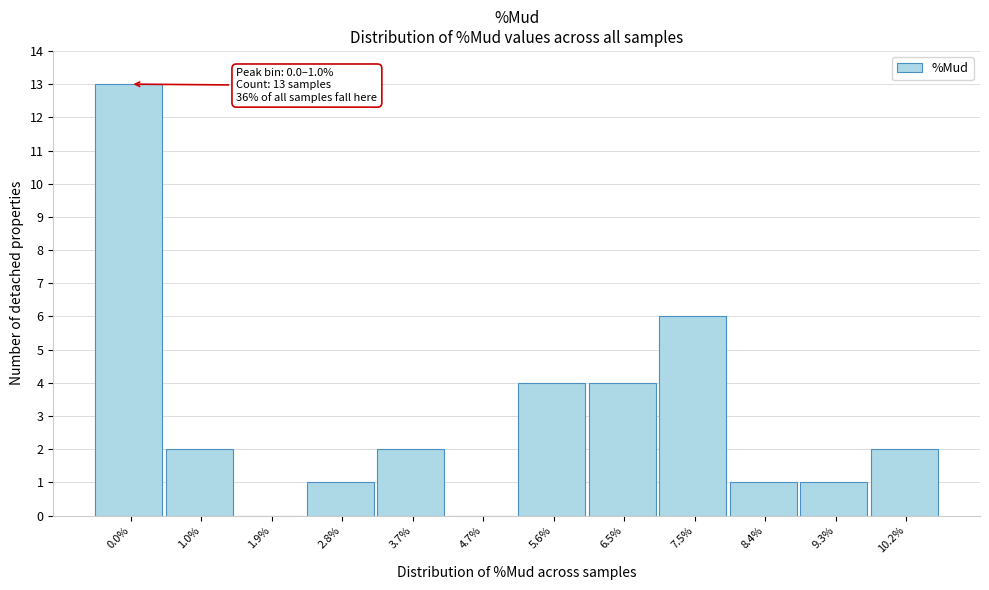

Reading left to right, transcribe all the data shown in this chart.

0.0%=13	1.0%=2	1.9%=0	2.8%=1	3.7%=2	4.7%=0	5.6%=4	6.5%=4	7.5%=6	8.4%=1	9.3%=1	10.2%=2